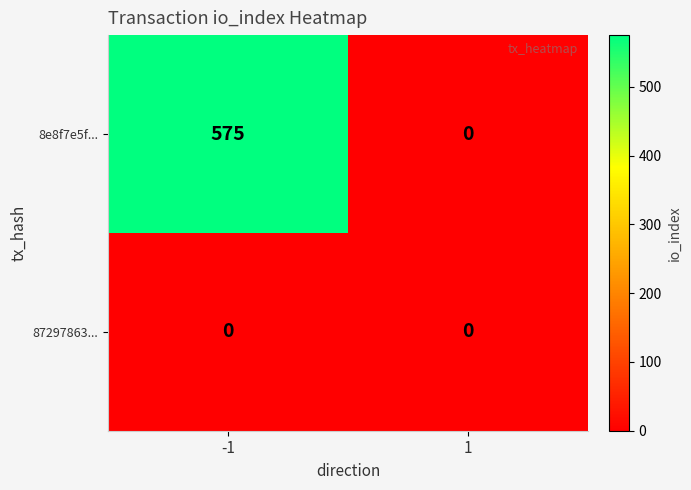

How many values in 8e8f7e5f... are above zero?

1